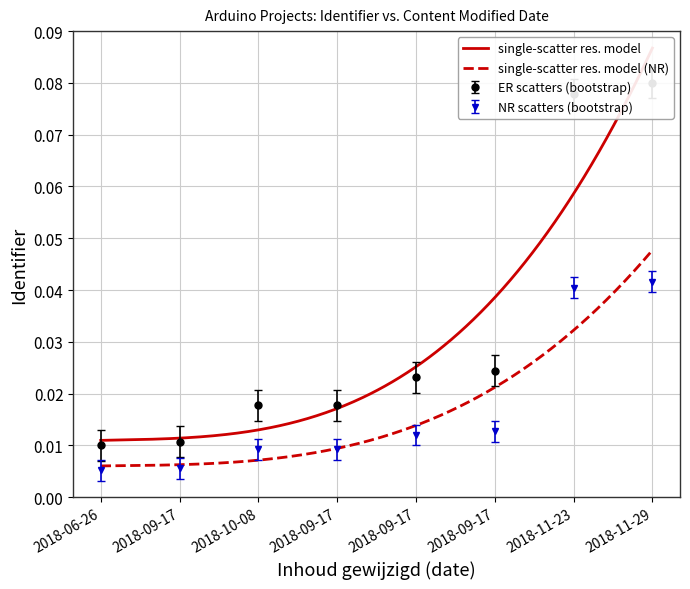

True or false: the data has more than 0 interior local peaks.

False